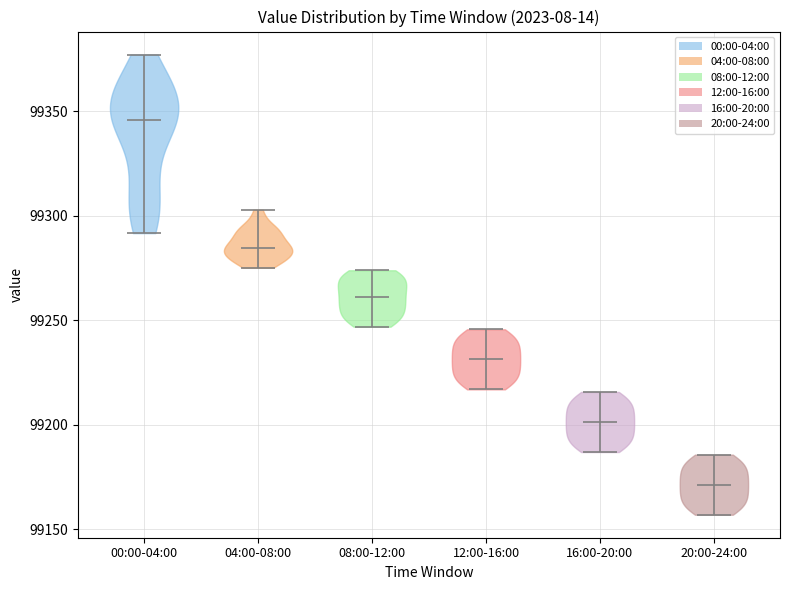

What is the highest point the violin for 20:00-24:00 reaches on the y-axis? The values are not printed on the chart, so give them approximately, as read against the axis.

99185